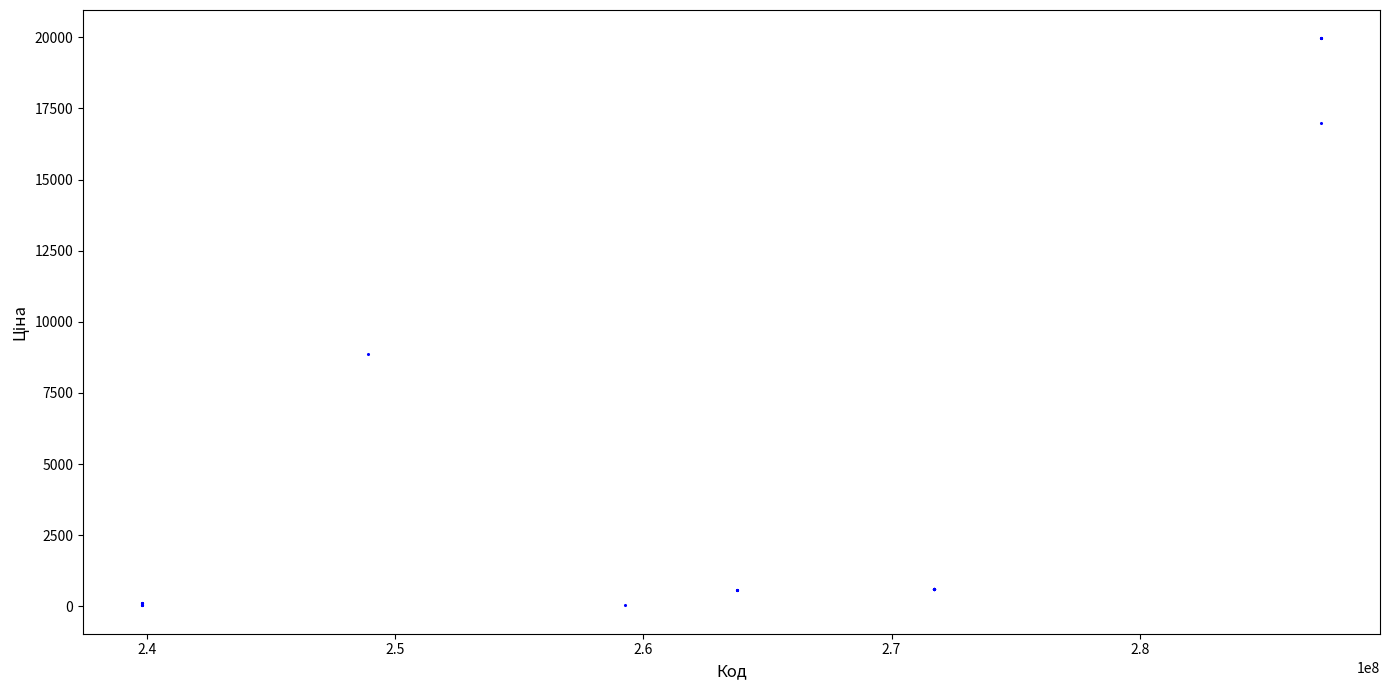

What Y value in the scatter plot is closest to 9997?

8856.7